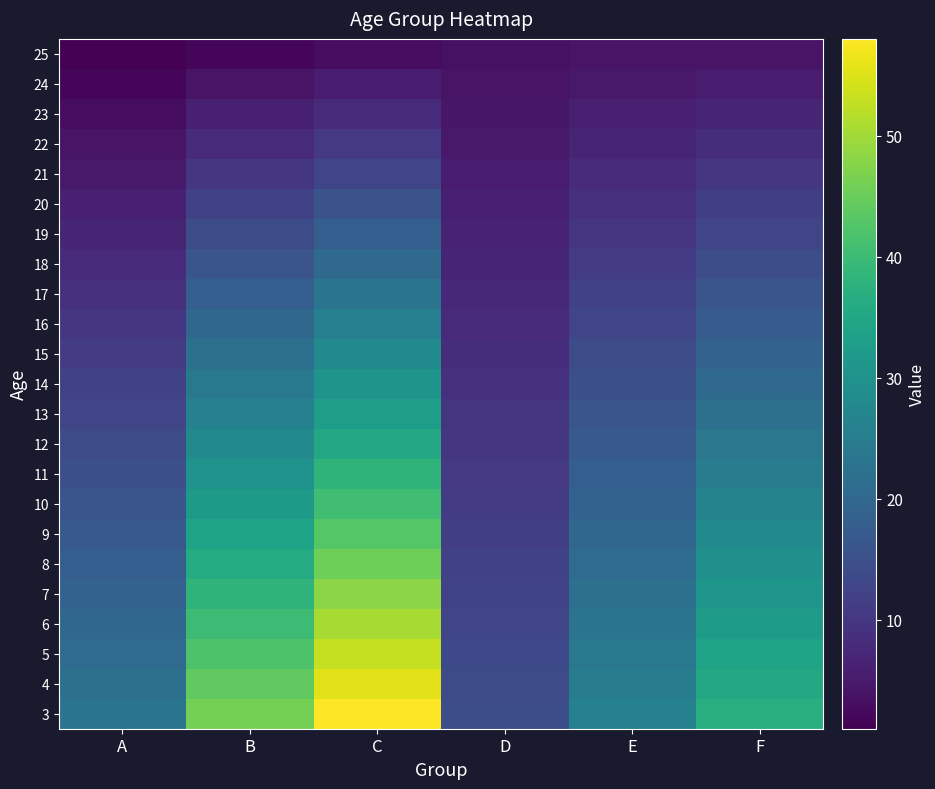

Between A and D, which is larger?

A